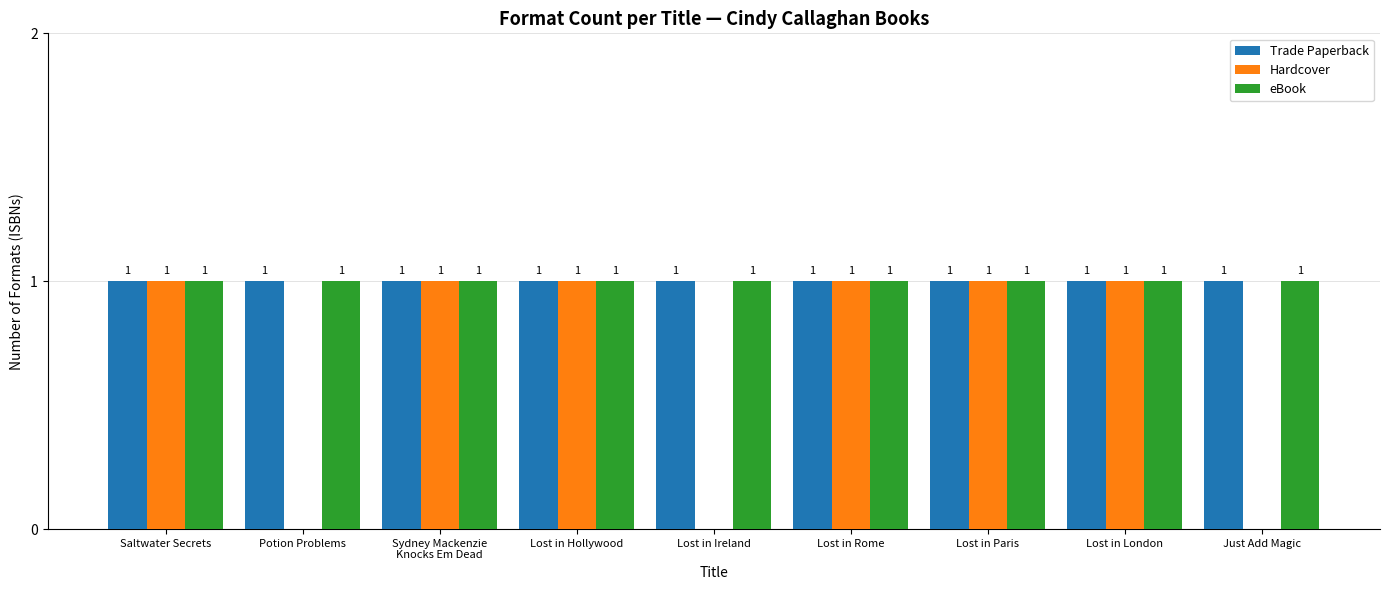

The value of Trade Paperback at Lost in Rome is 1. True or false?

True